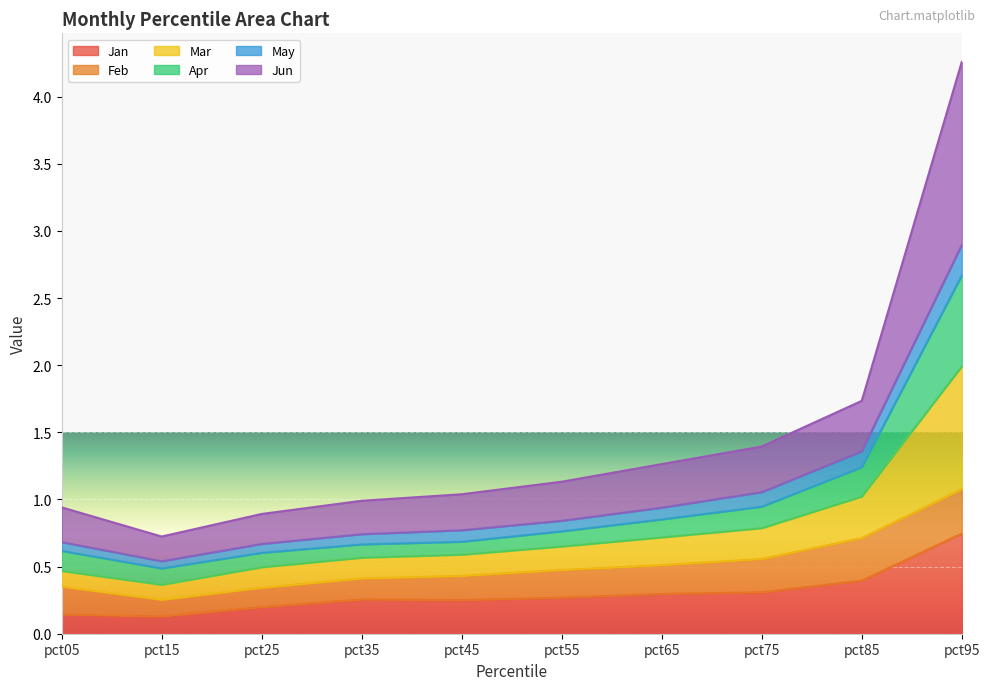

At which label does Jan reach its peak?

pct95